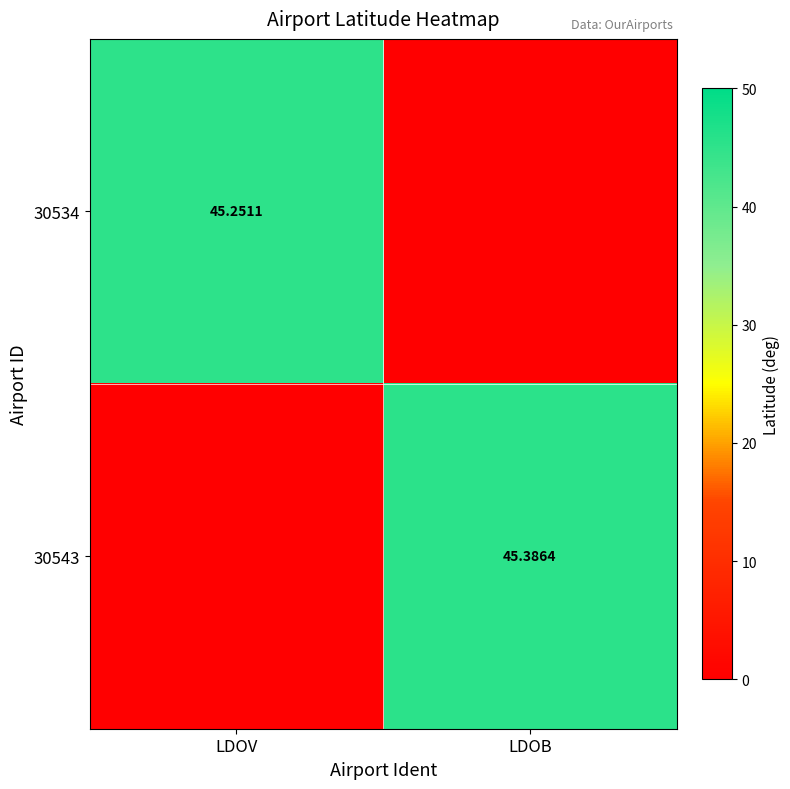

What is the sum of all 30543 values?

45.4